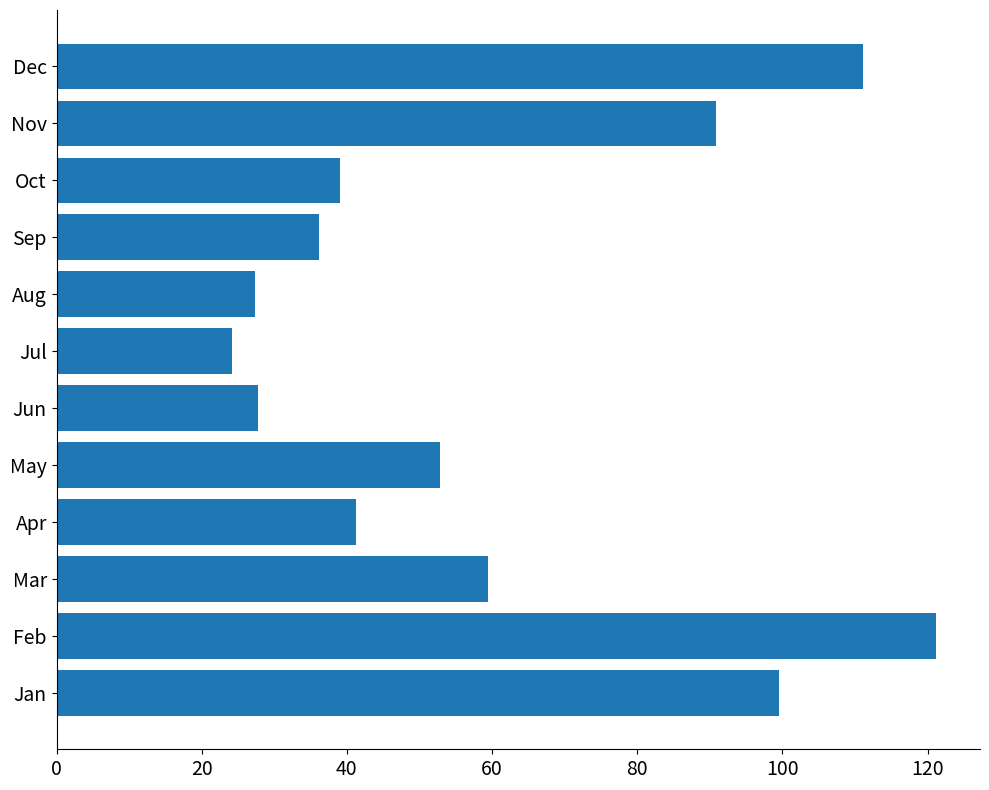

Is it true that the value at Nov is 144.8?

False